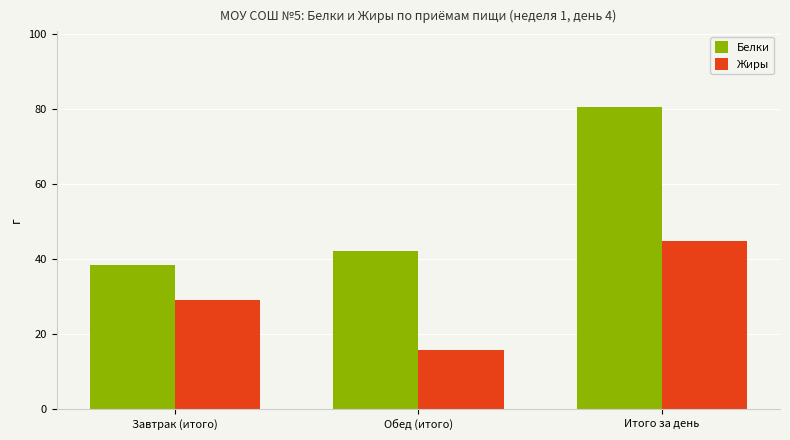

Which category has the lowest value across all series?

Обед (итого)